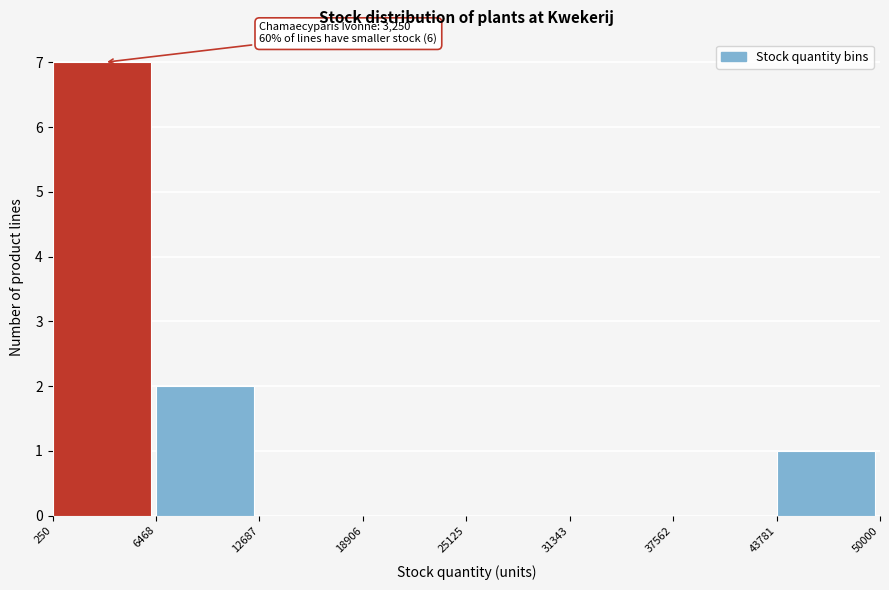

Which range on the x-axis has the tallest bar?

250 to 6468